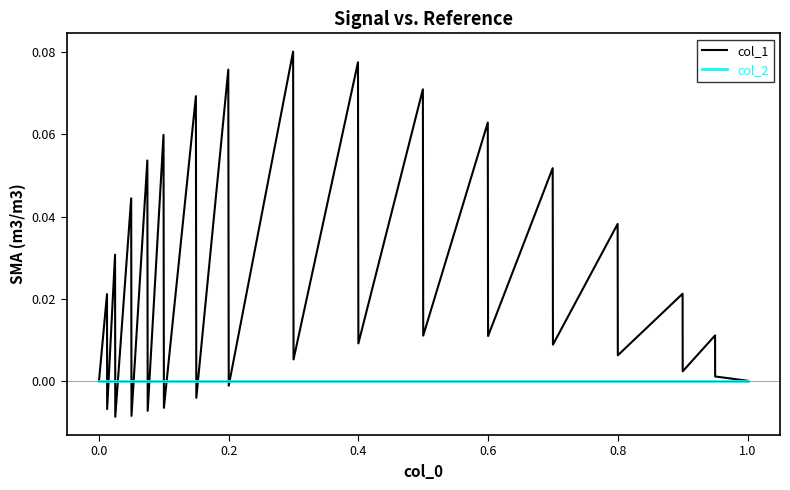

Which series has the widest spread of values?

col_1